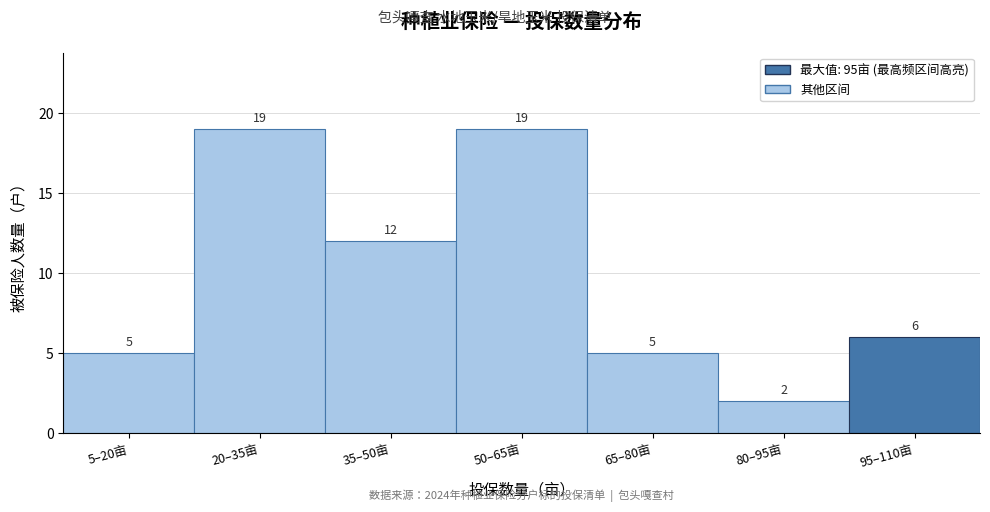

Reading left to right, transcribe all the data shown in this chart.

5–20亩=5	20–35亩=19	35–50亩=12	50–65亩=19	65–80亩=5	80–95亩=2	95–110亩=6